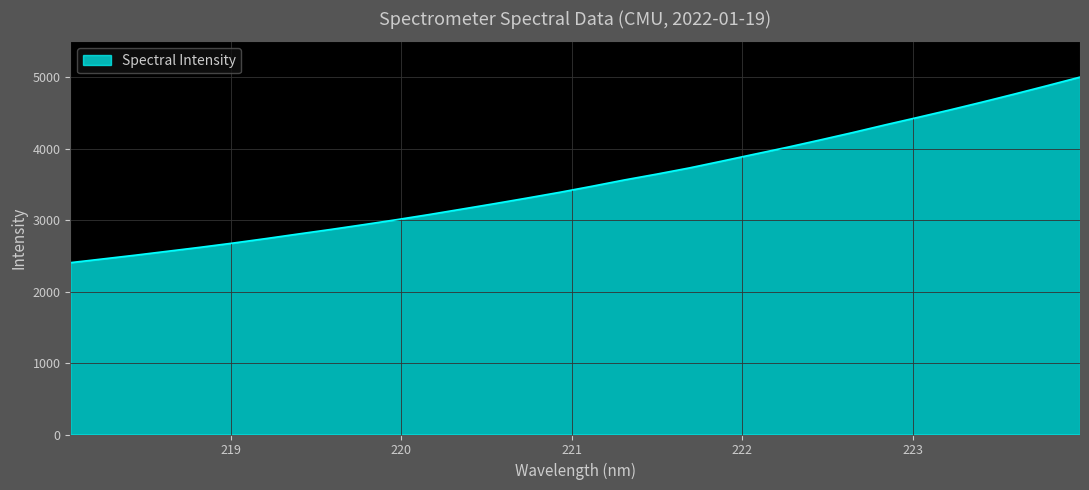

Does the chart display data point markers on the line(s)?

No